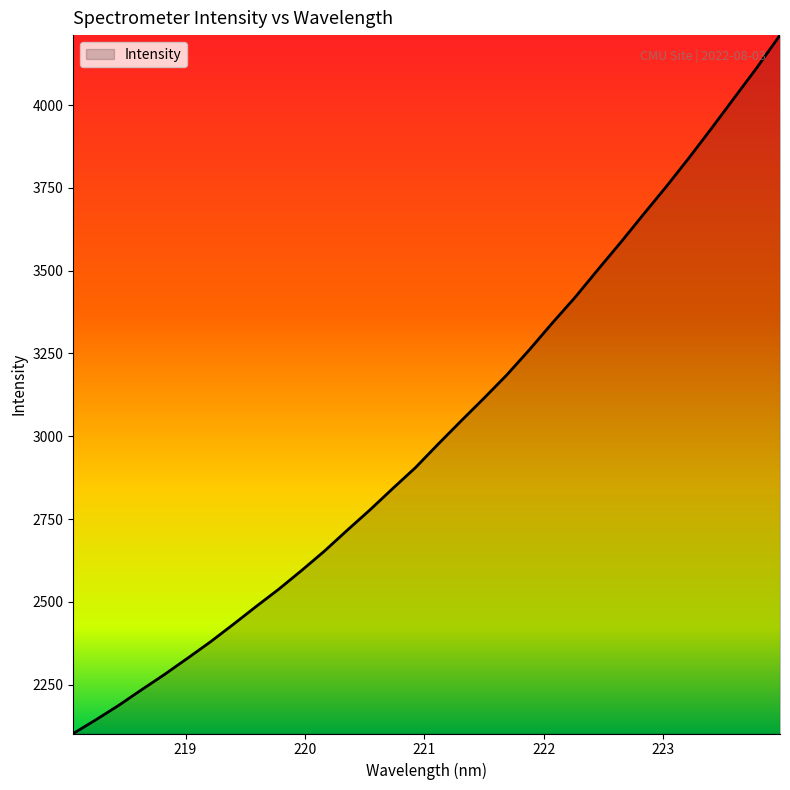

What is the greatest value displayed?

4211.1